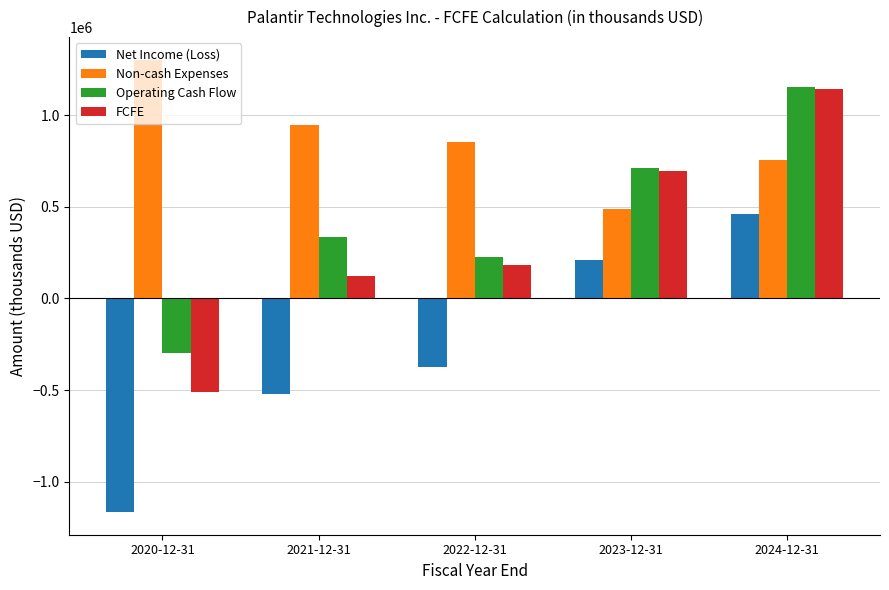

How many groups of bars are there?

5